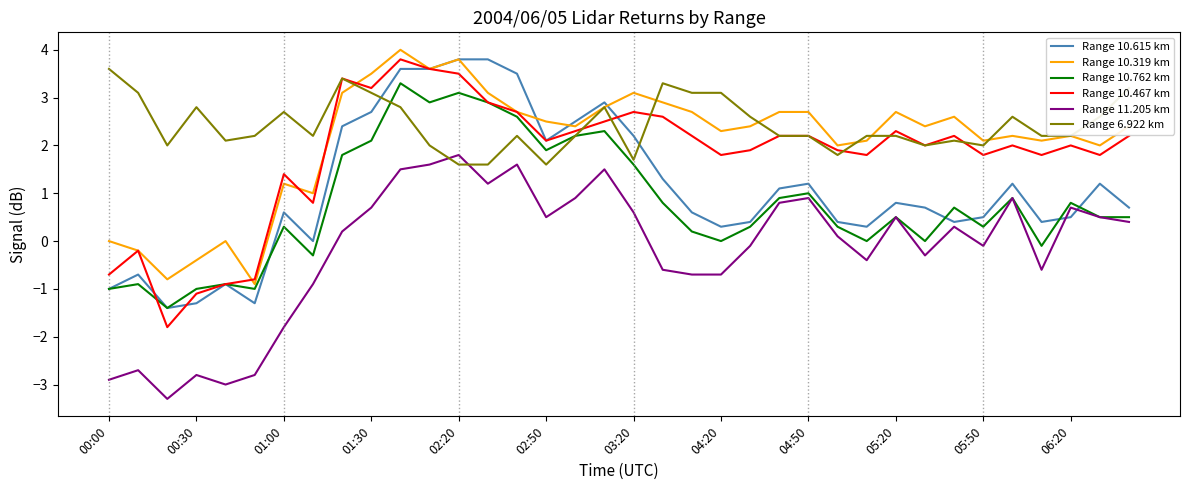

What is the maximum value shown in the chart?

4.0